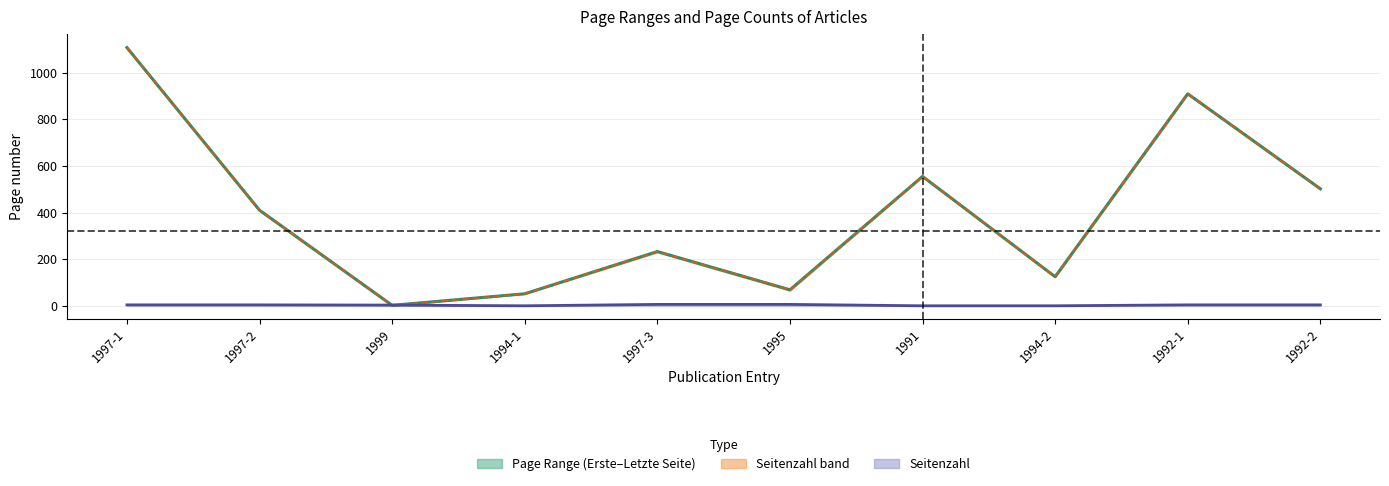

List the labels in order of value, smallest first.

1999, 1994-1, 1995, 1994-2, 1997-3, 1997-2, 1992-2, 1991, 1992-1, 1997-1